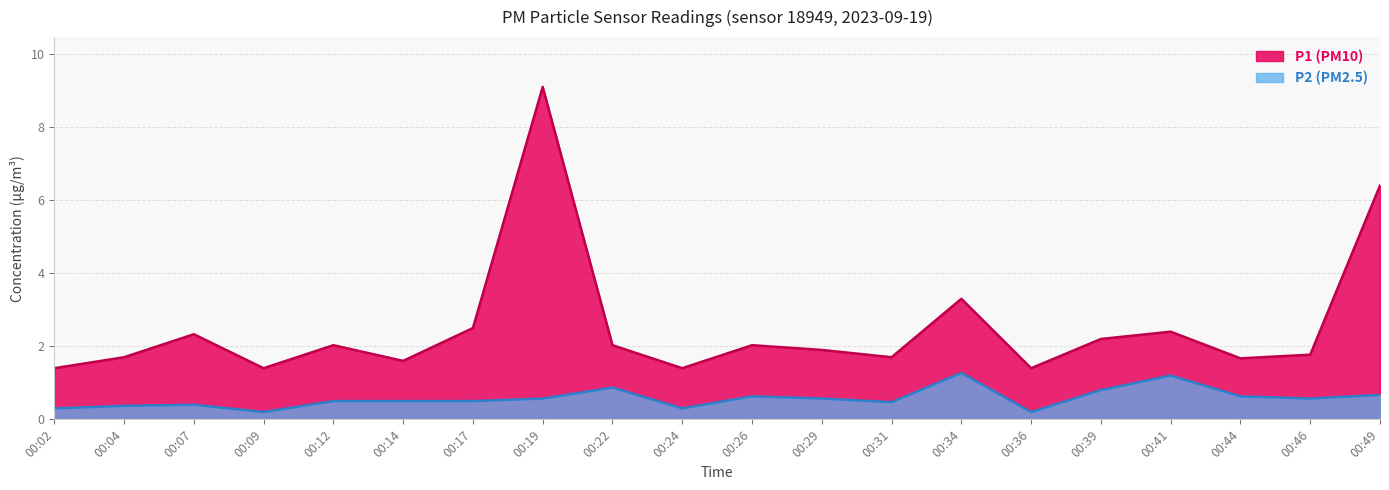

What is the difference between the P1 values at 00:19 and 00:44?

7.4